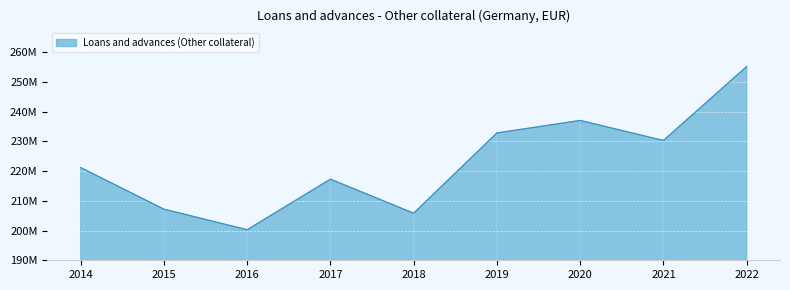

Does the chart display data point markers on the line(s)?

No